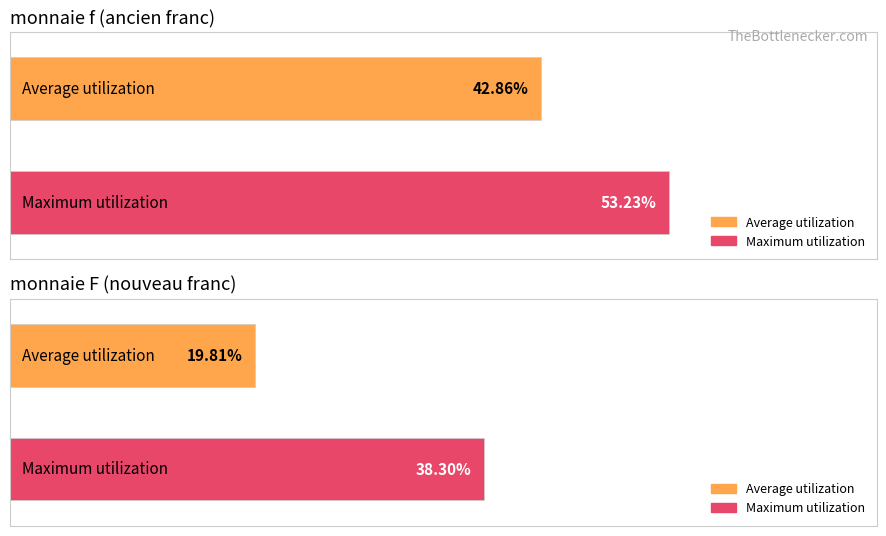

What are all the series names shown in the legend?

Average utilization, Maximum utilization